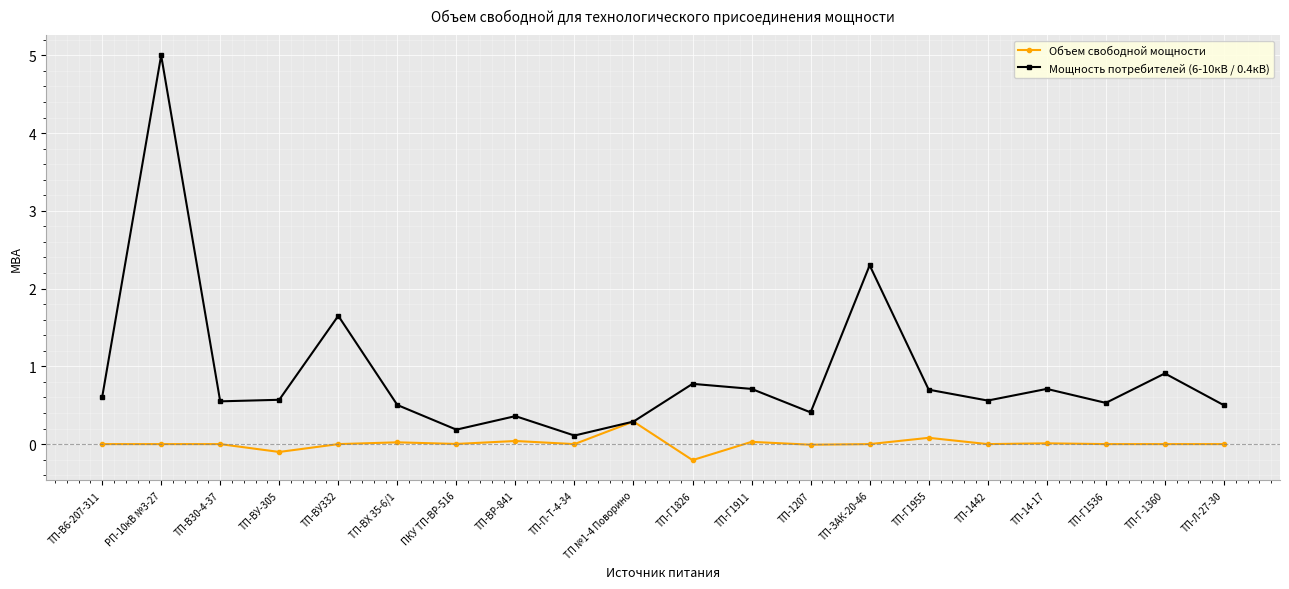

List the series in order of their overall mean, highest first.

Мощность потребителей (6-10кВ / 0.4кВ), Объем свободной мощности